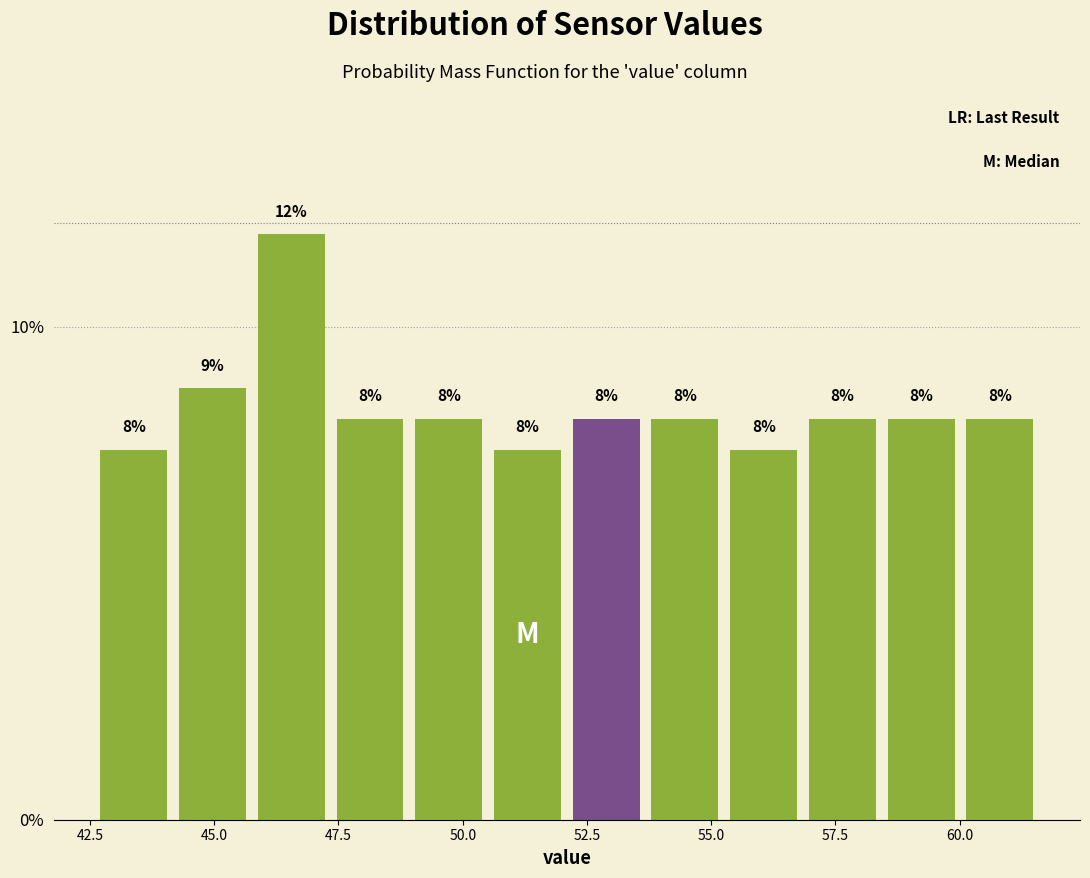

Read against the x-axis, roughly where is the centre of the tallest bar?

46.5